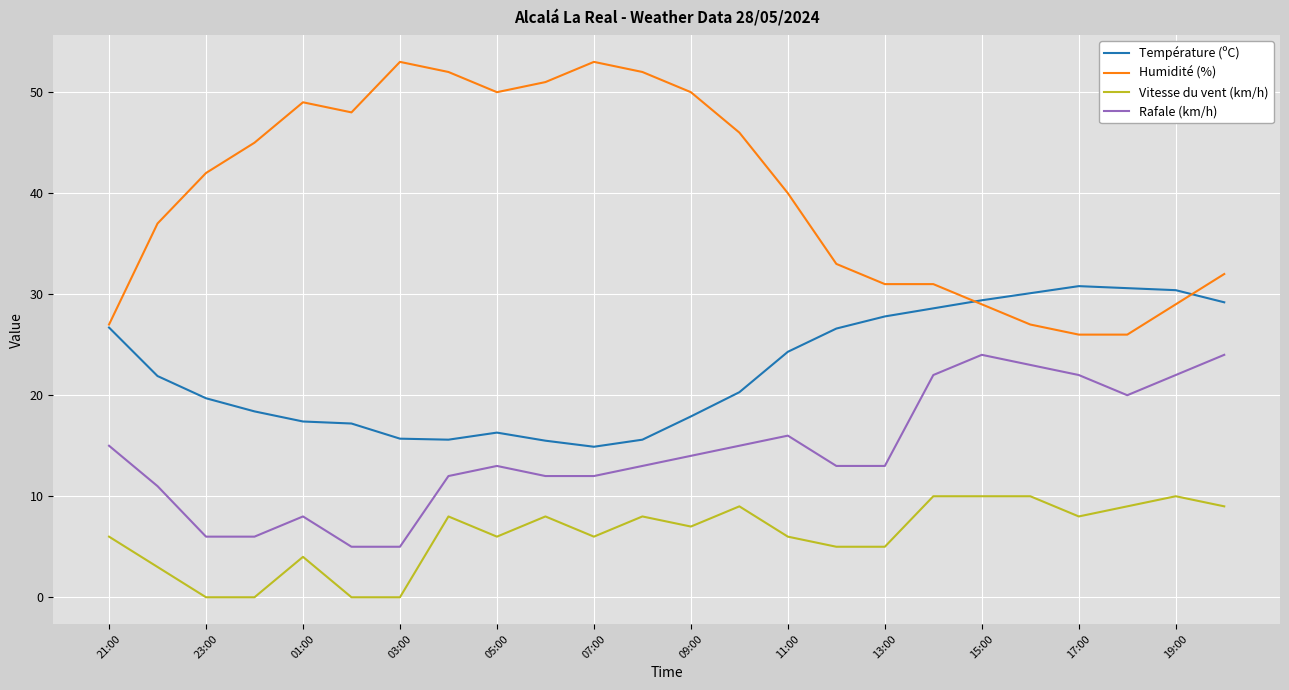

Which series has the widest spread of values?

Humidité (%)